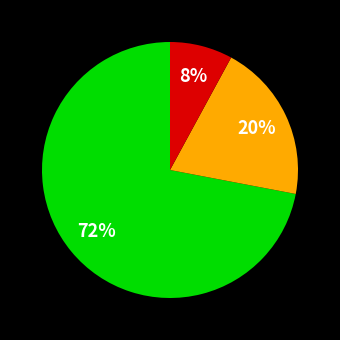

To the nearest percent, what is the average slice percentage?

33%